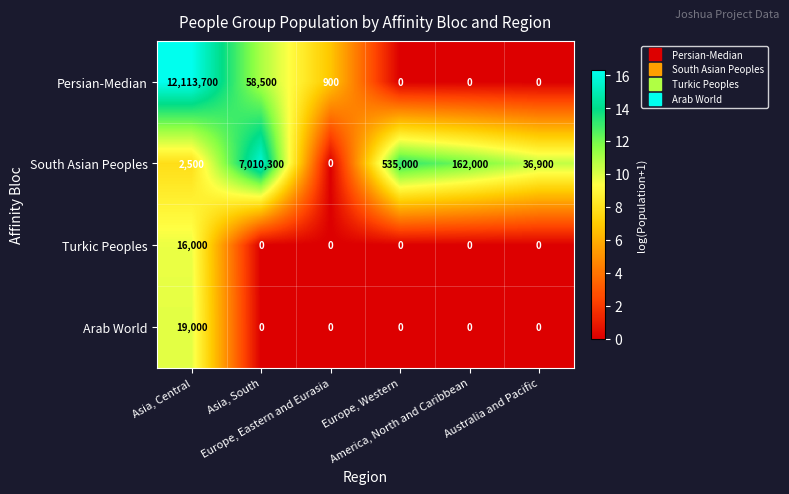

List the series in order of their peak value, highest first.

Persian-Median, South Asian Peoples, Arab World, Turkic Peoples